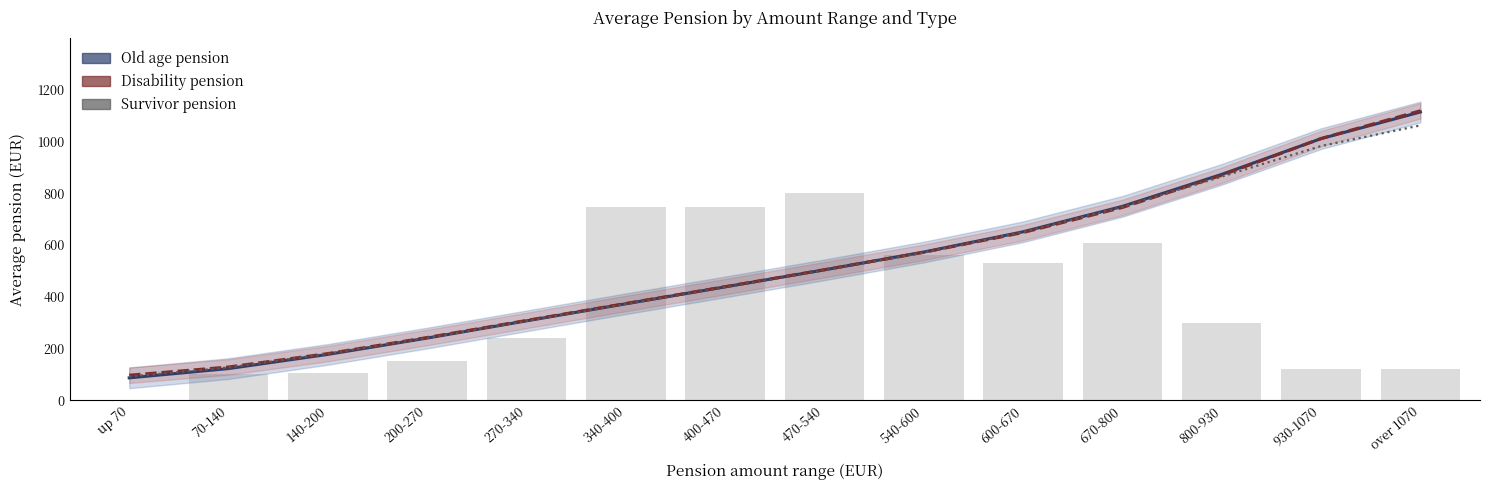

What is the label of the 3rd bar from the right?

800-930